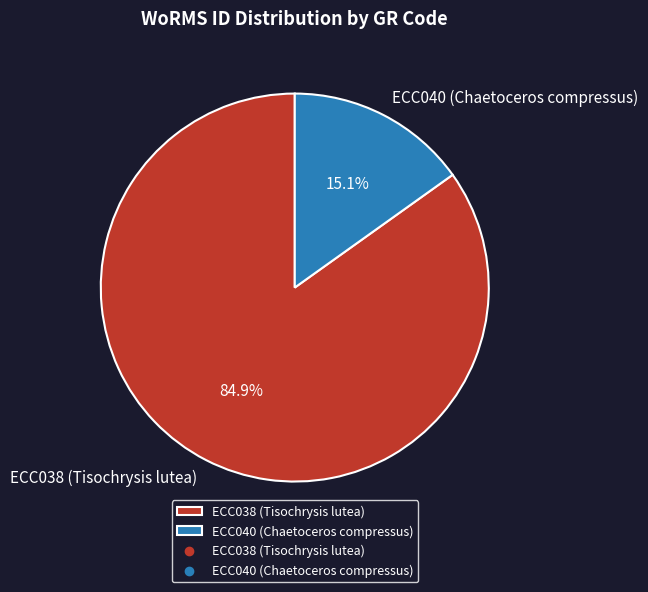

Is it true that ECC038 (Tisochrysis lutea) is 92% of the pie?

False